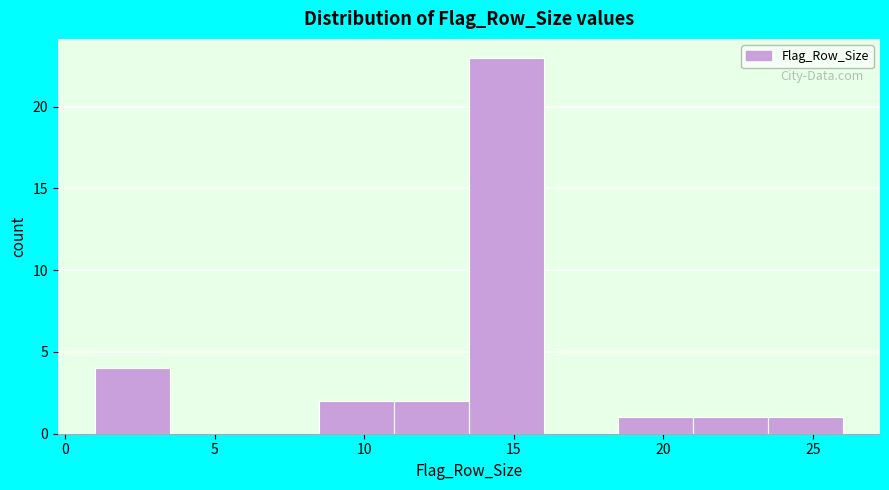

Reading left to right, list every bar in this chart as the range it spans on the x-axis followed by its height. The values are not printed on the chart, so give them approximately, as read against the axis.

1.0 to 3.5: 4
3.5 to 6.0: 0
6.0 to 8.5: 0
8.5 to 11.0: 2
11.0 to 13.5: 2
13.5 to 16.0: 23
16.0 to 18.5: 0
18.5 to 21.0: 1
21.0 to 23.5: 1
23.5 to 26.0: 1